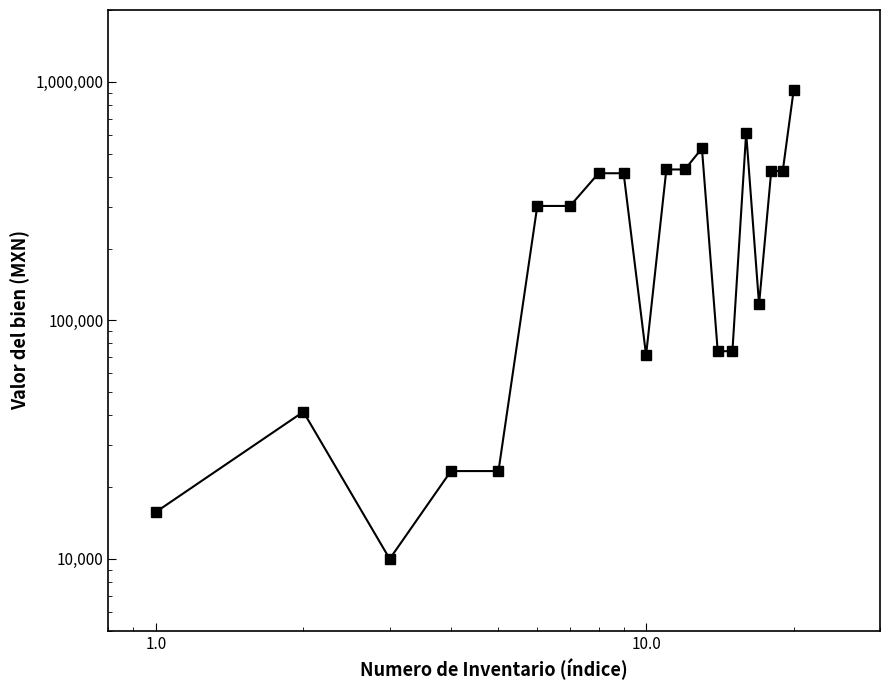

What is the difference between the maximum and minimum values?

913388.0